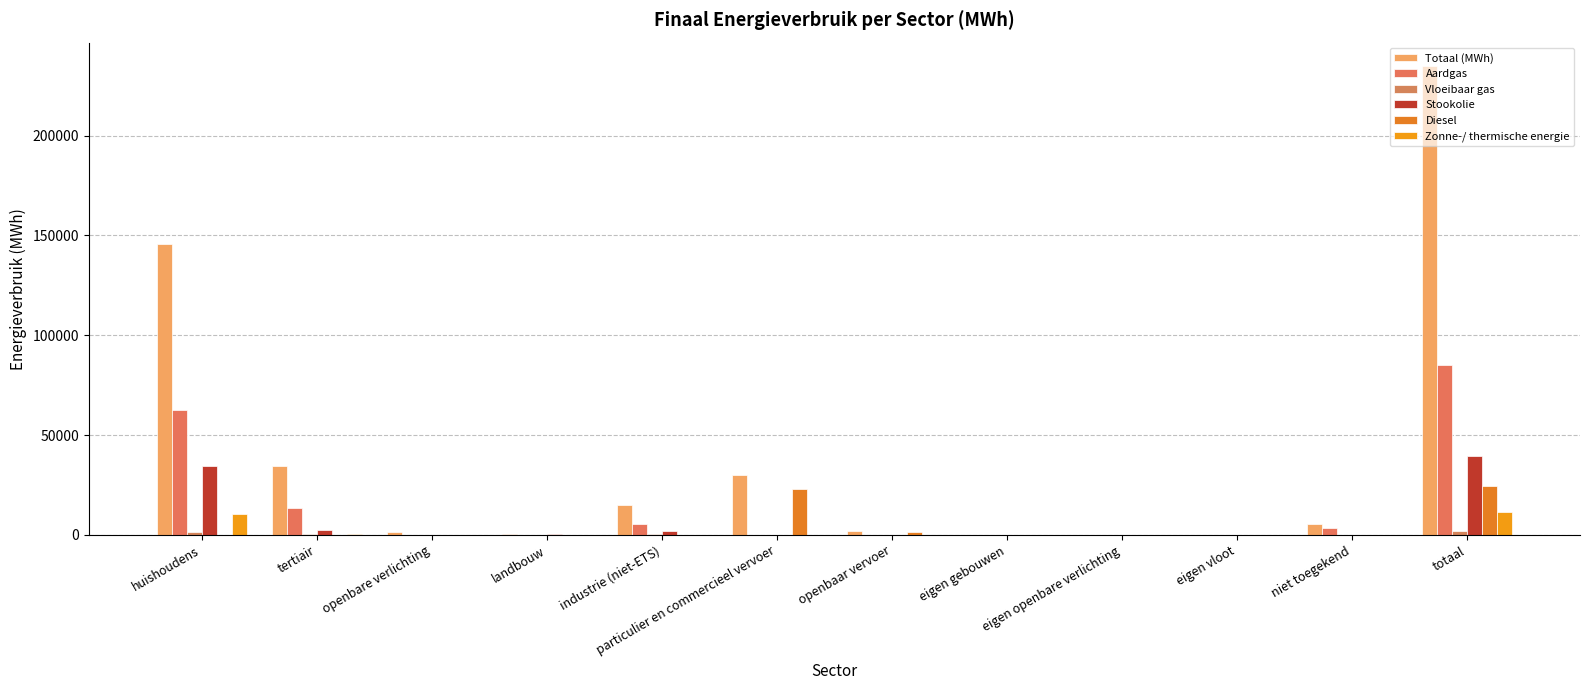

How many values in the Totaal (MWh) series exceed 5628?

6